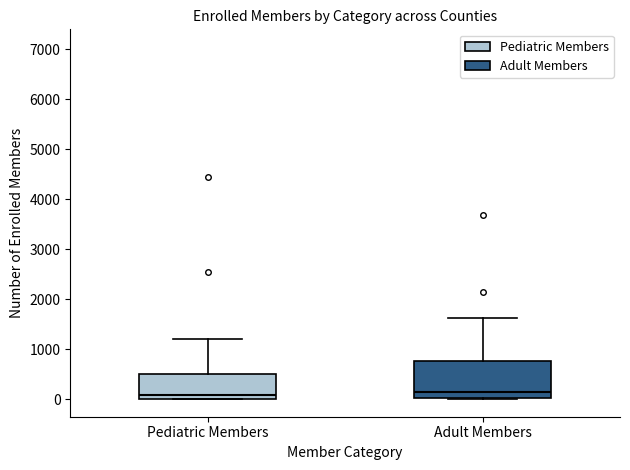

Reading left to right, read every box against the y-axis: the position of its median line, the range the box covers, and the ends of its whiskers. The values are not printed on the chart, so give them approximately, as read against the axis.

Pediatric Members: median 100, box 0 to 500, whiskers 0 to 1200
Adult Members: median 100, box 0 to 800, whiskers 0 to 1600